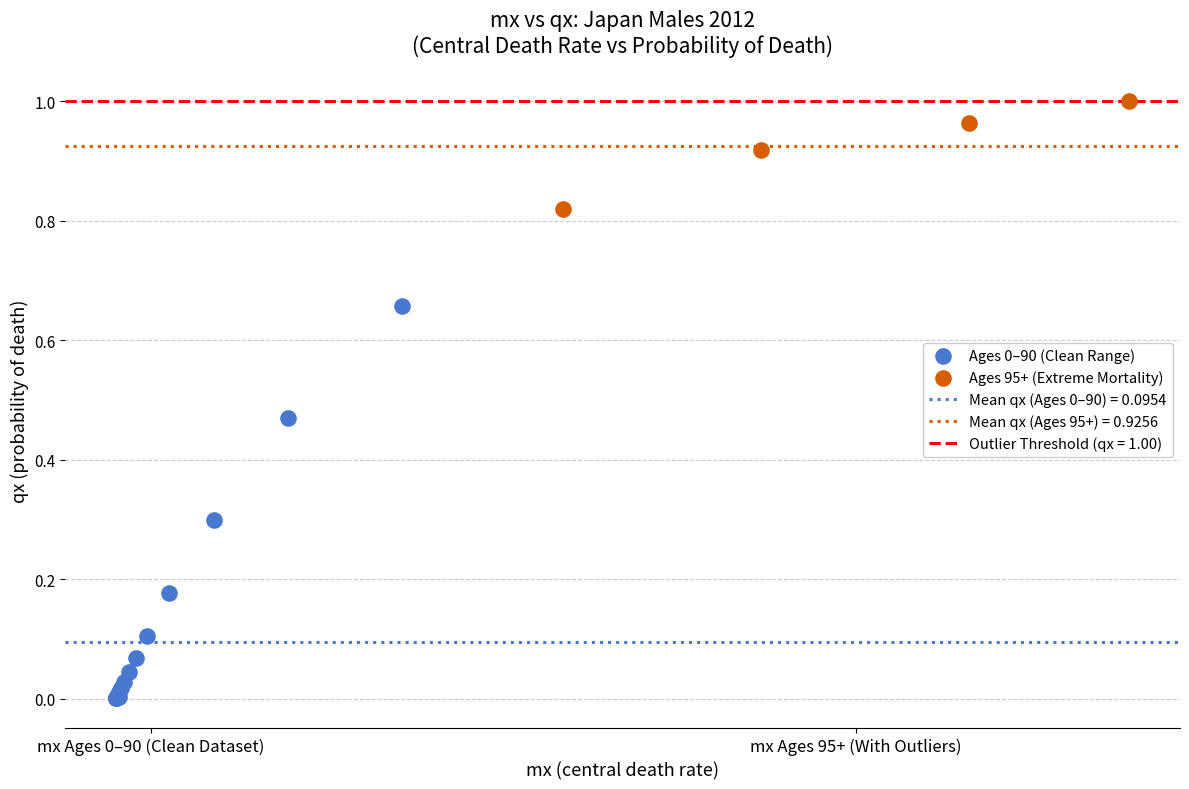

Which series reaches the maximum Y coordinate?

Ages 95+ (Extreme Mortality)